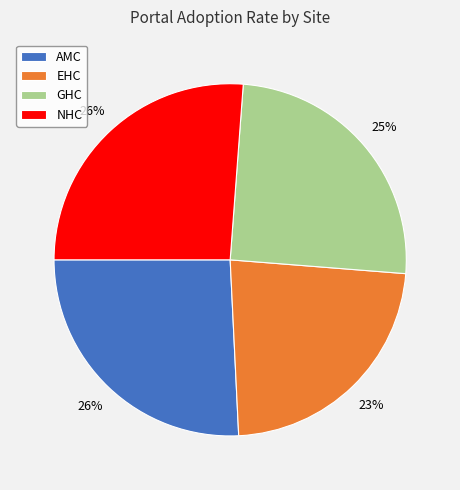

Count the number of slices in the pie.

4